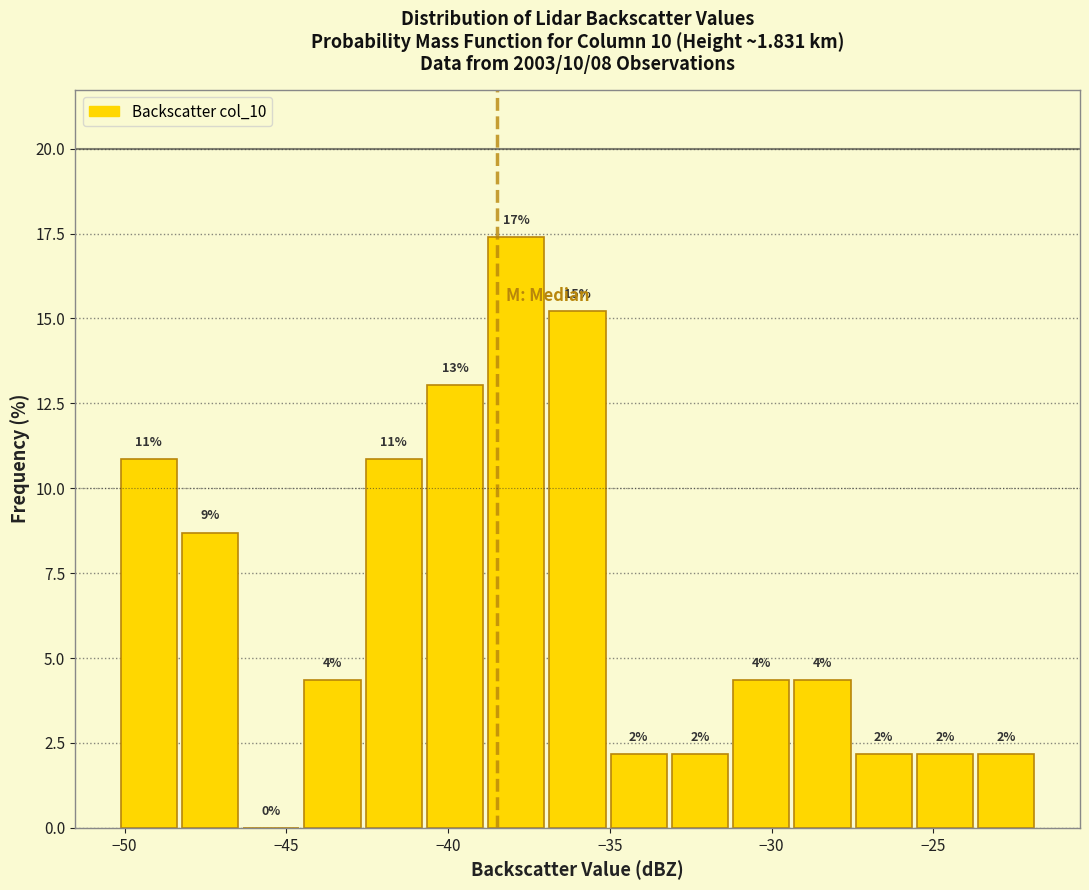

Around what value on the x-axis is the tallest bar? Give the approximate position of its centre, as read against the axis.

-38.0